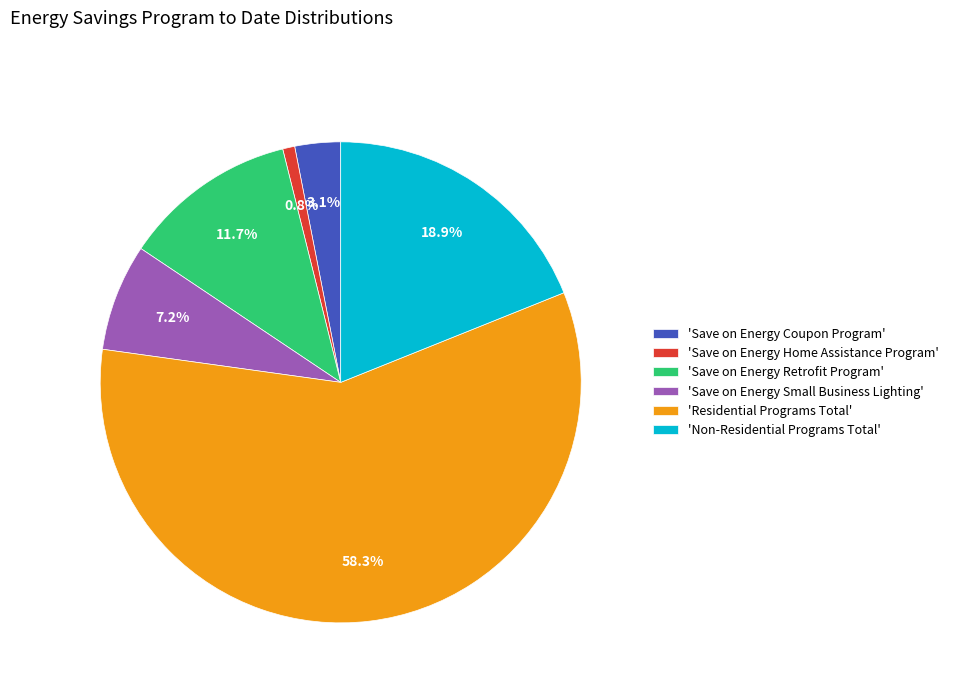

Between 'Save on Energy Retrofit Program' and 'Save on Energy Small Business Lighting', which is larger?

'Save on Energy Retrofit Program'